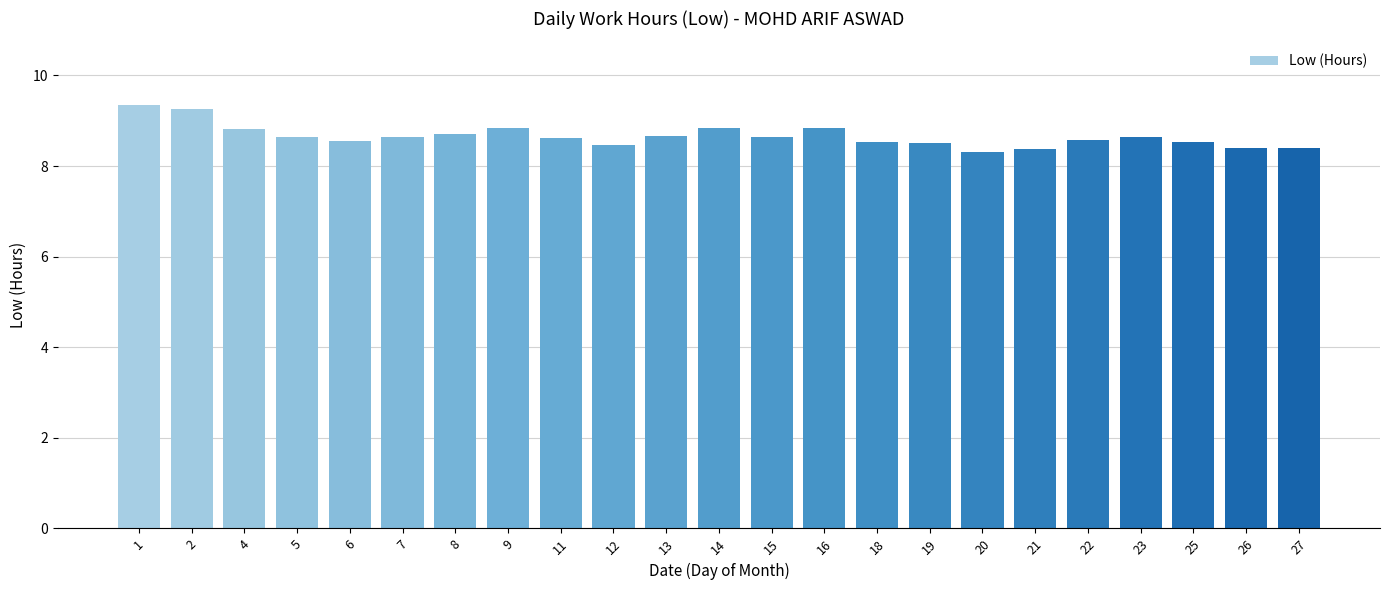

What is the sum of all values?

199.1